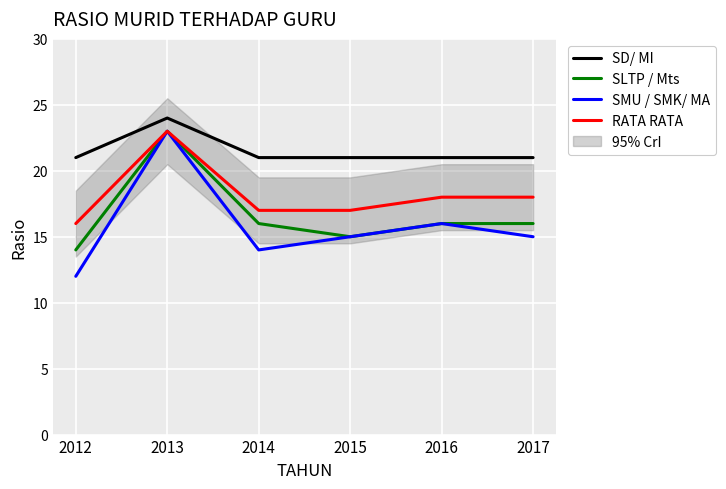

List the labels in order of SMU / SMK/ MA value, largest first.

2013, 2016, 2015, 2017, 2014, 2012